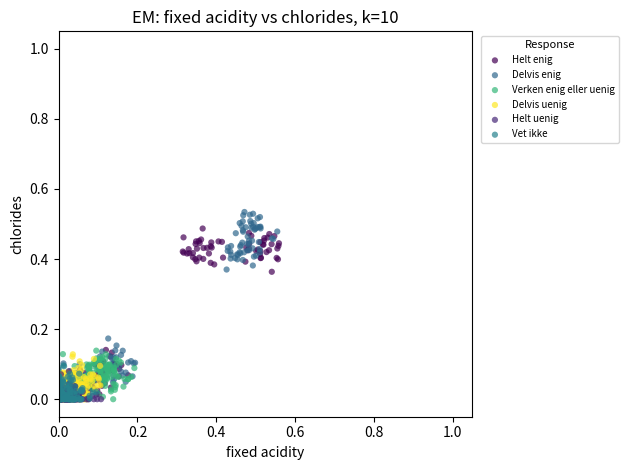

What are all the series names shown in the legend?

Helt enig, Delvis enig, Verken enig eller uenig, Delvis uenig, Helt uenig, Vet ikke